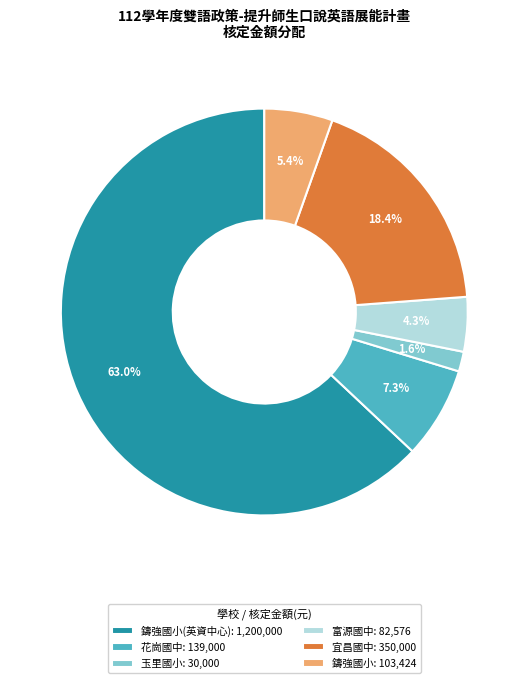

Which has a higher value, 鑄強國小(英資中心): 1,200,000 or 花崗國中: 139,000?

鑄強國小(英資中心): 1,200,000